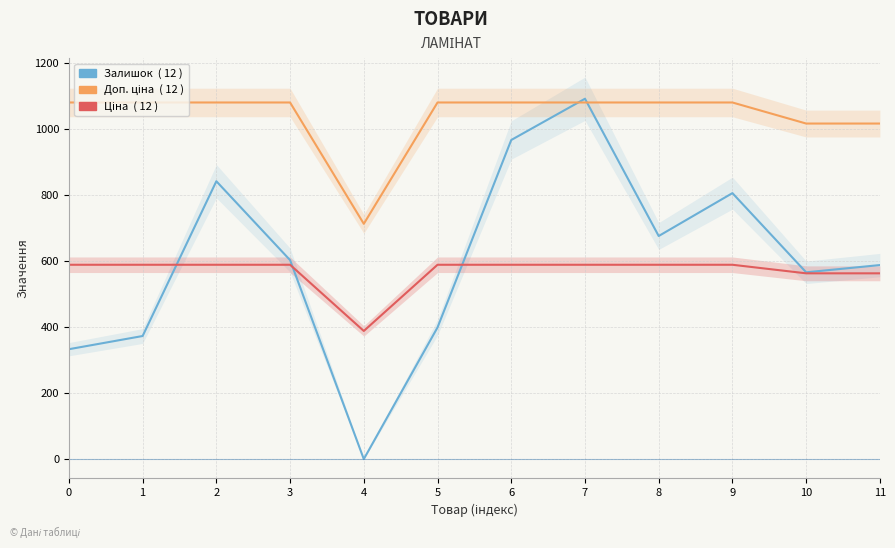

What are all the series names shown in the legend?

Залишок, Доп. ціна, Ціна